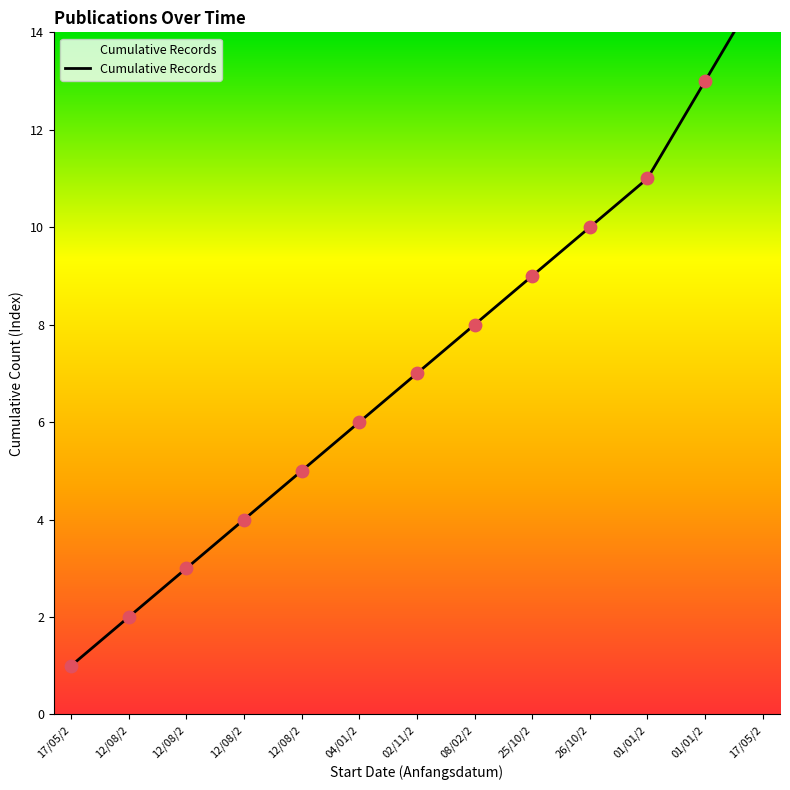

What is the ratio of the value at 01/01/2 to the value at 26/10/2?

1.3